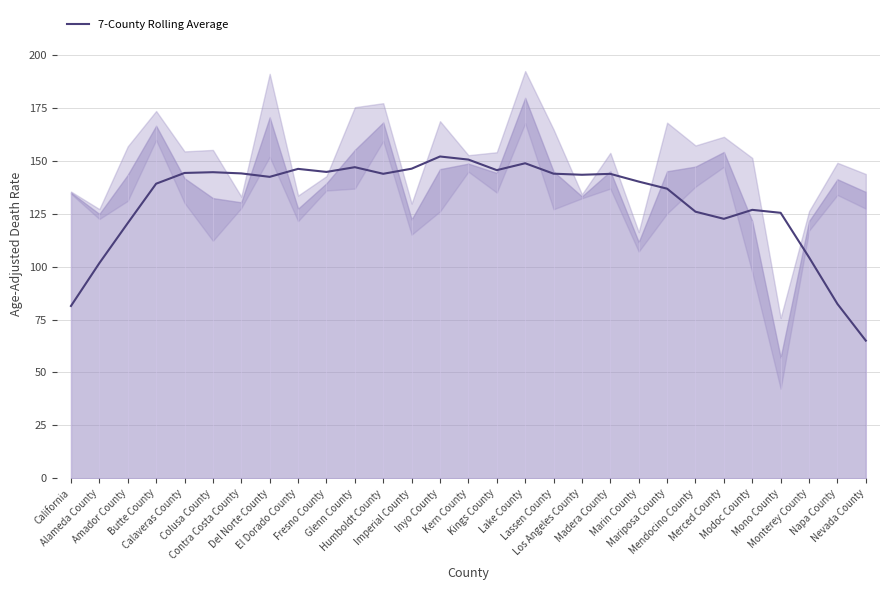

At which label is the value closest to 108?

Monterey County